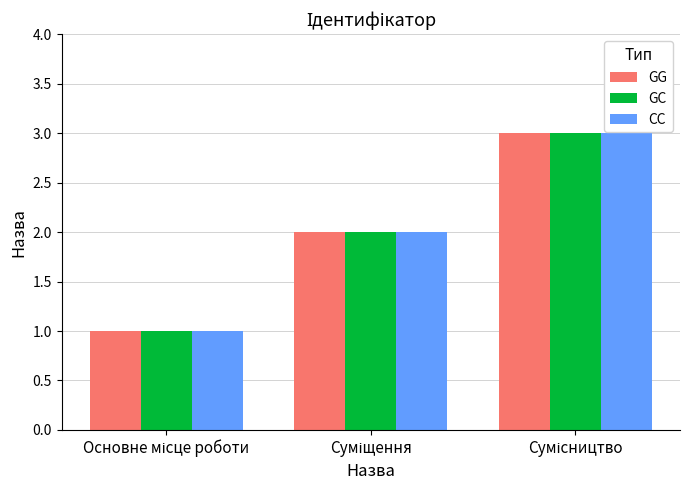

How many GC values are between 1 and 3?

3